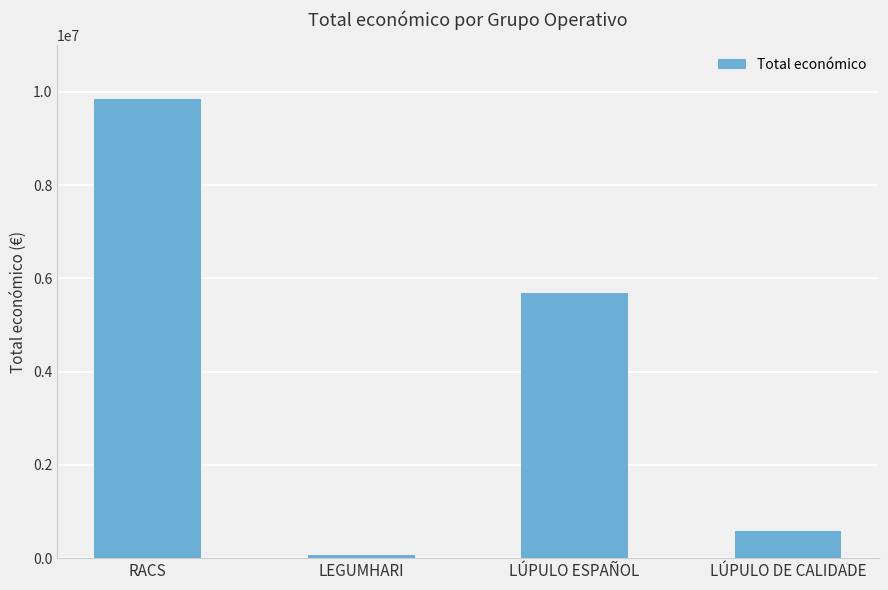

Rank the categories by value from lowest to highest.

LEGUMHARI, LÚPULO DE CALIDADE, LÚPULO ESPAÑOL, RACS